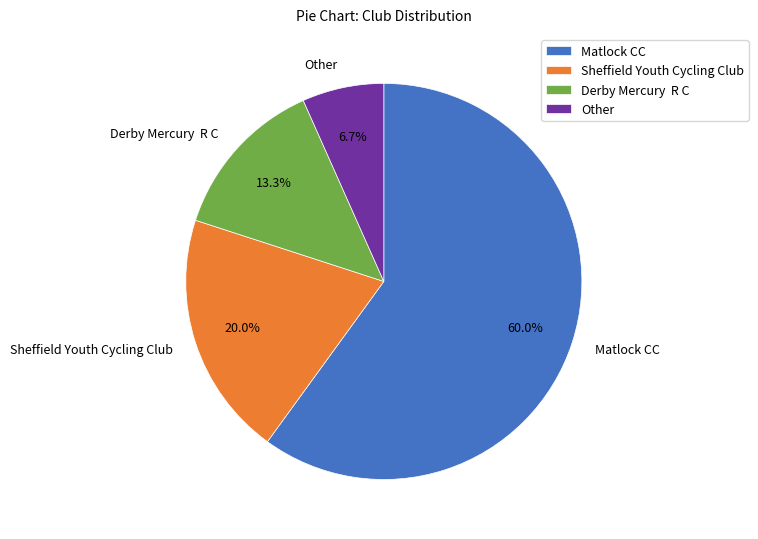

To the nearest percent, what percentage of the pie is Other?

7%